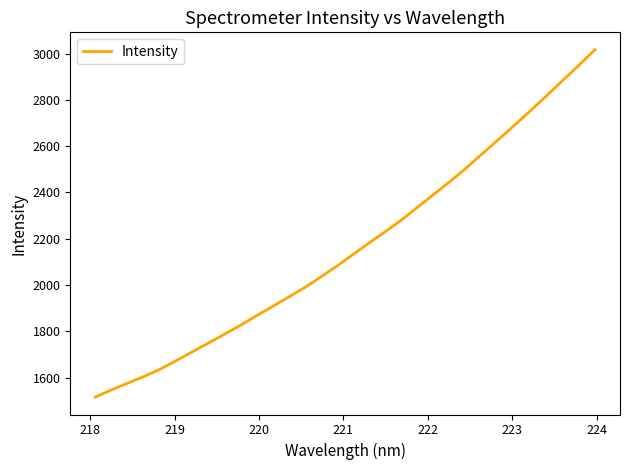

What is the difference between the maximum and minimum values?

1500.2